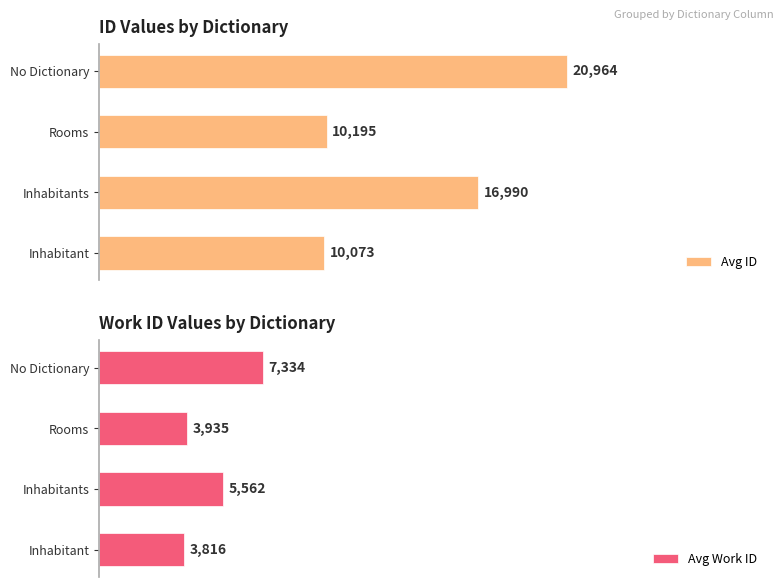

Rank the series at Inhabitant from highest to lowest value.

Avg ID, Avg Work ID